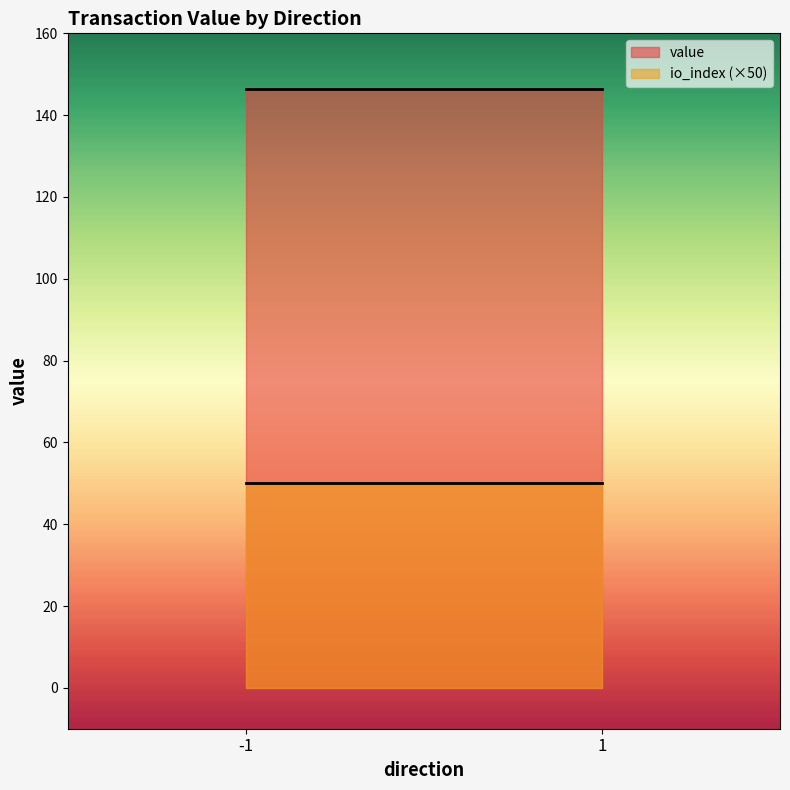

What is the difference between the maximum and minimum values in the value series?

0.0